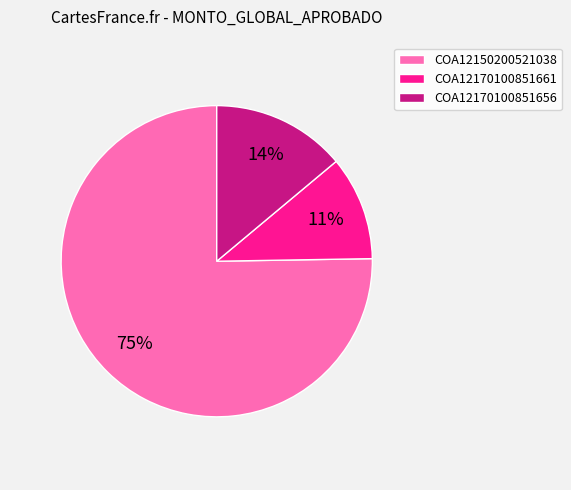

What percentage is the COA12170100851656 slice, to the nearest percent?

14%